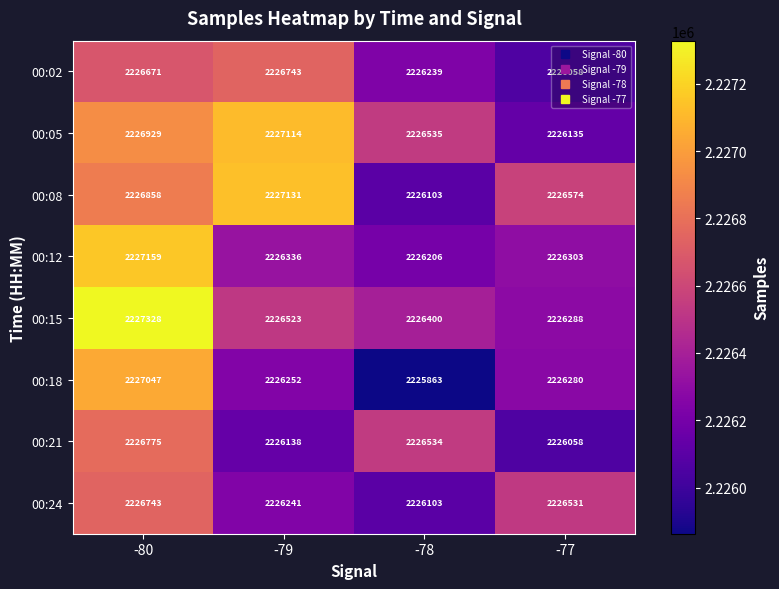

What is the highest value of the 00:08 series?

2227131